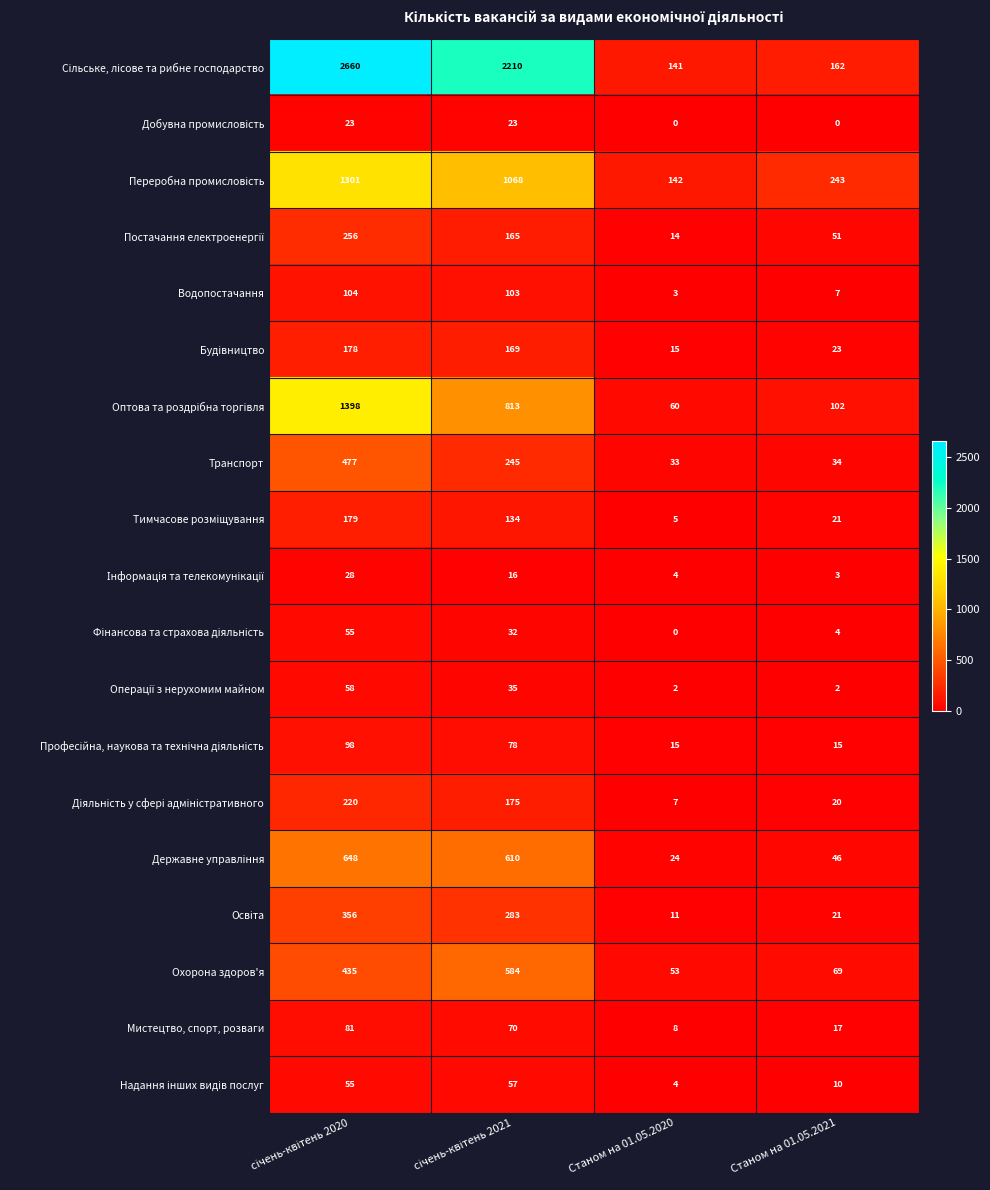

The value of Водопостачання at Станом на 01.05.2020 is 3. True or false?

True